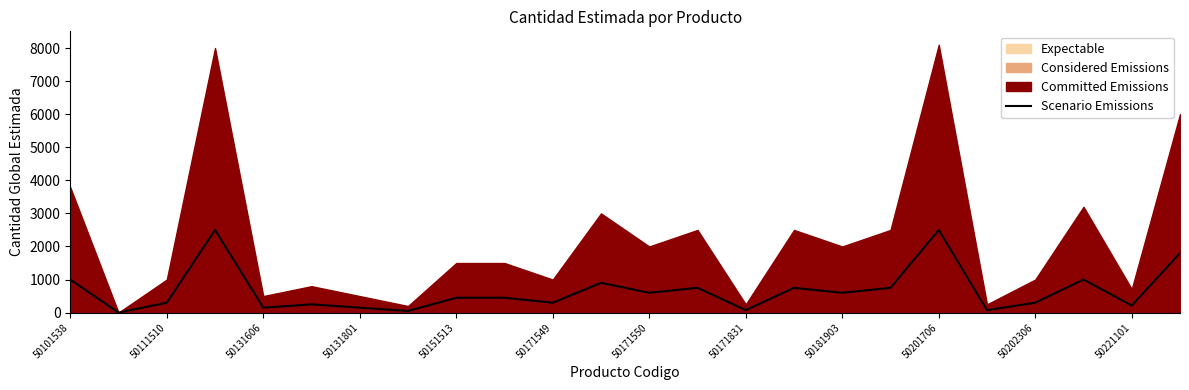

Reading left to right, list all the values displayed in this chart.

1000	1	300	2500	150	250	150	50	450	450	300	900	600	750	75	750	600	750	2500	75	300	1000	215	1800